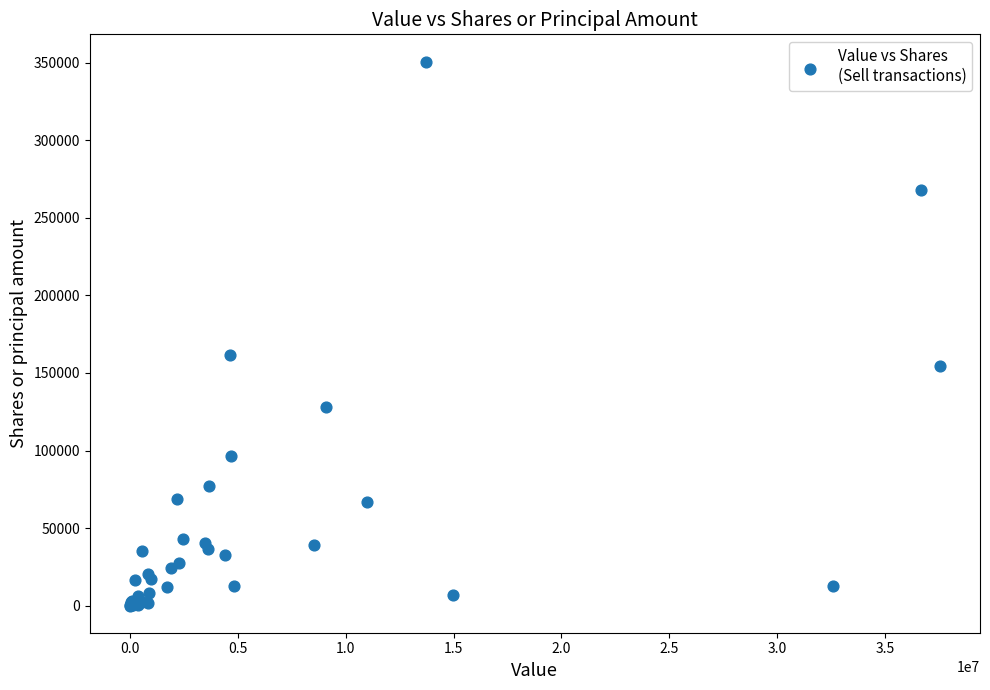

What Y value in the scatter plot is closest to 175437?

161650